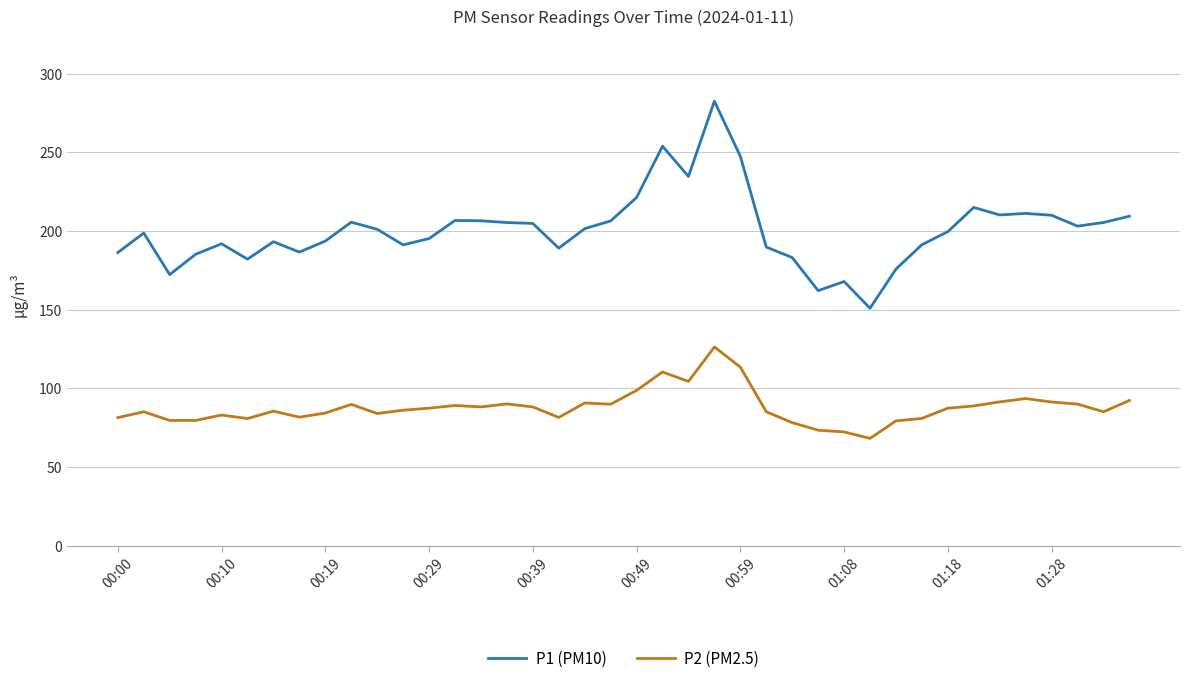

How many categories are shown in the chart?

40